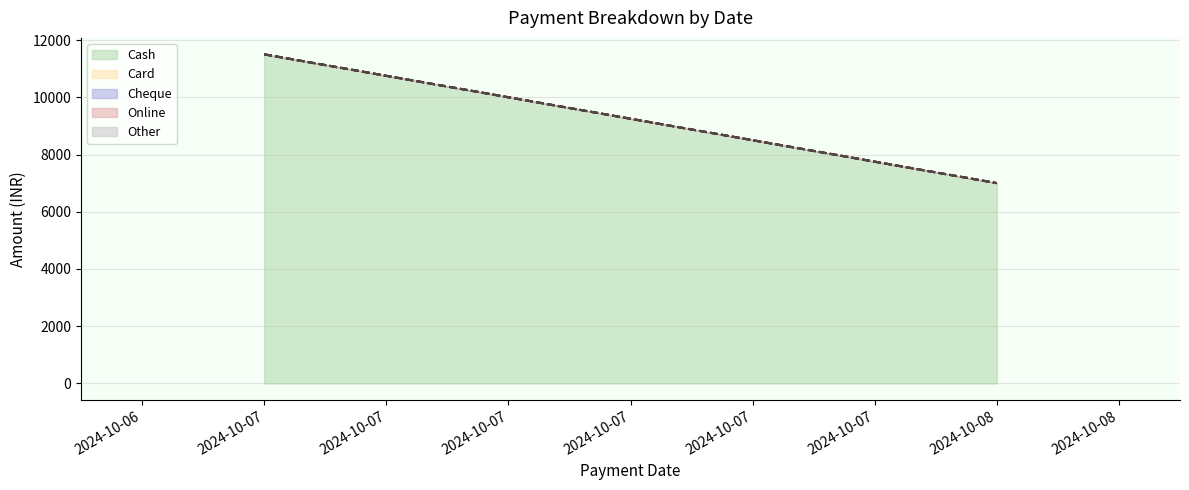

Does the chart have visible grid lines?

Yes